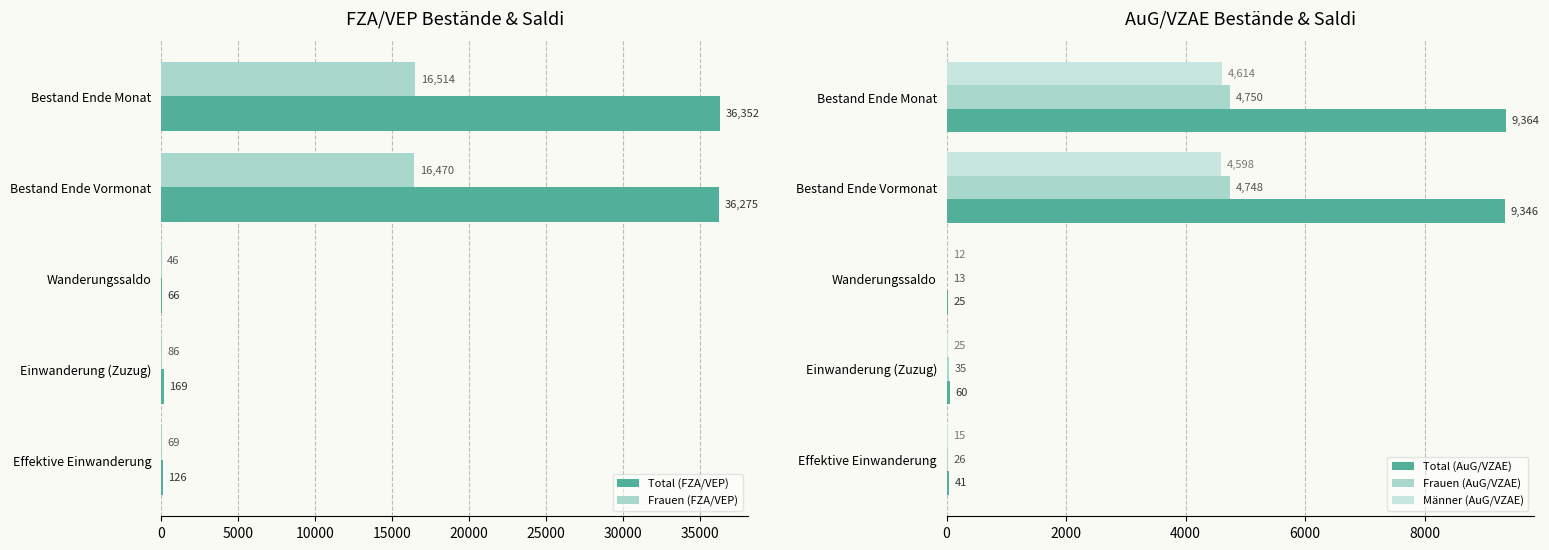

What is the greatest value displayed?

36352